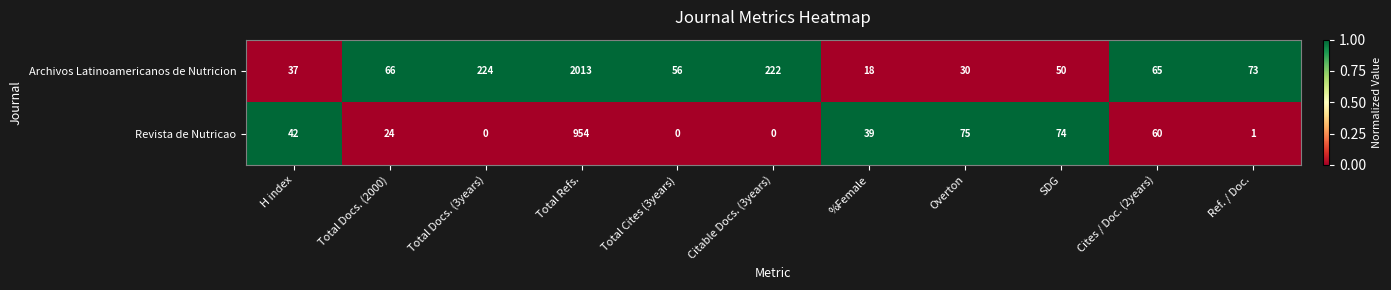

Rank the series by their maximum value, from highest to lowest.

Archivos Latinoamericanos de Nutricion, Revista de Nutricao